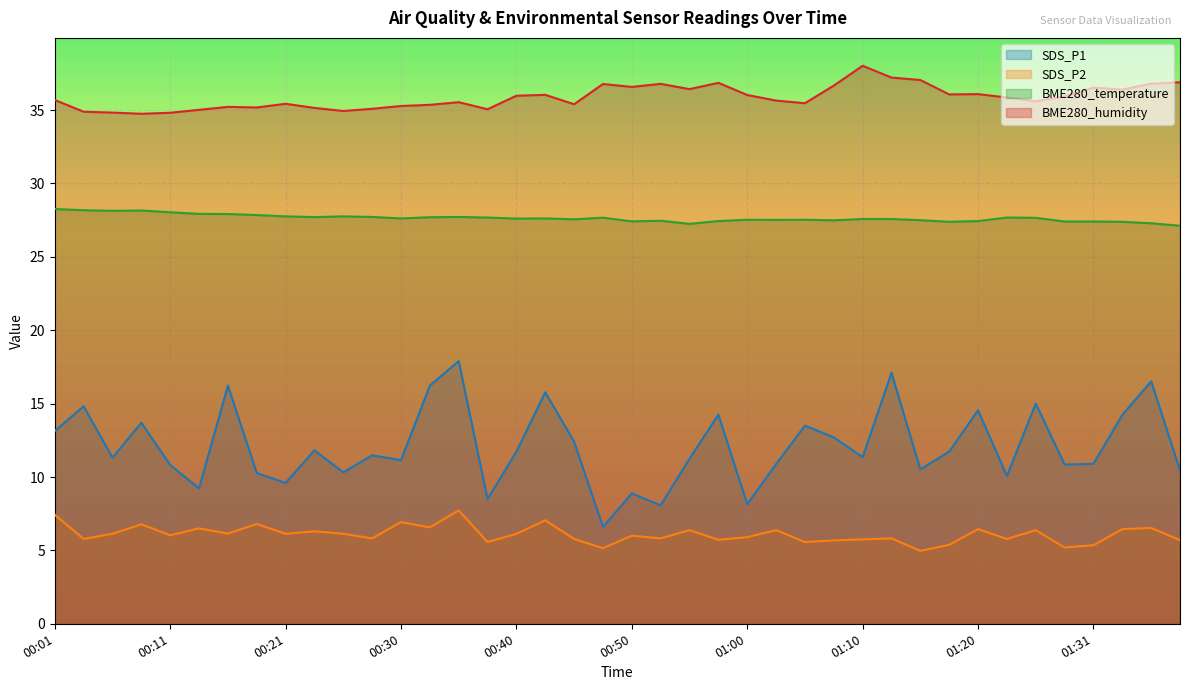

What position from the right is 00:28?

29